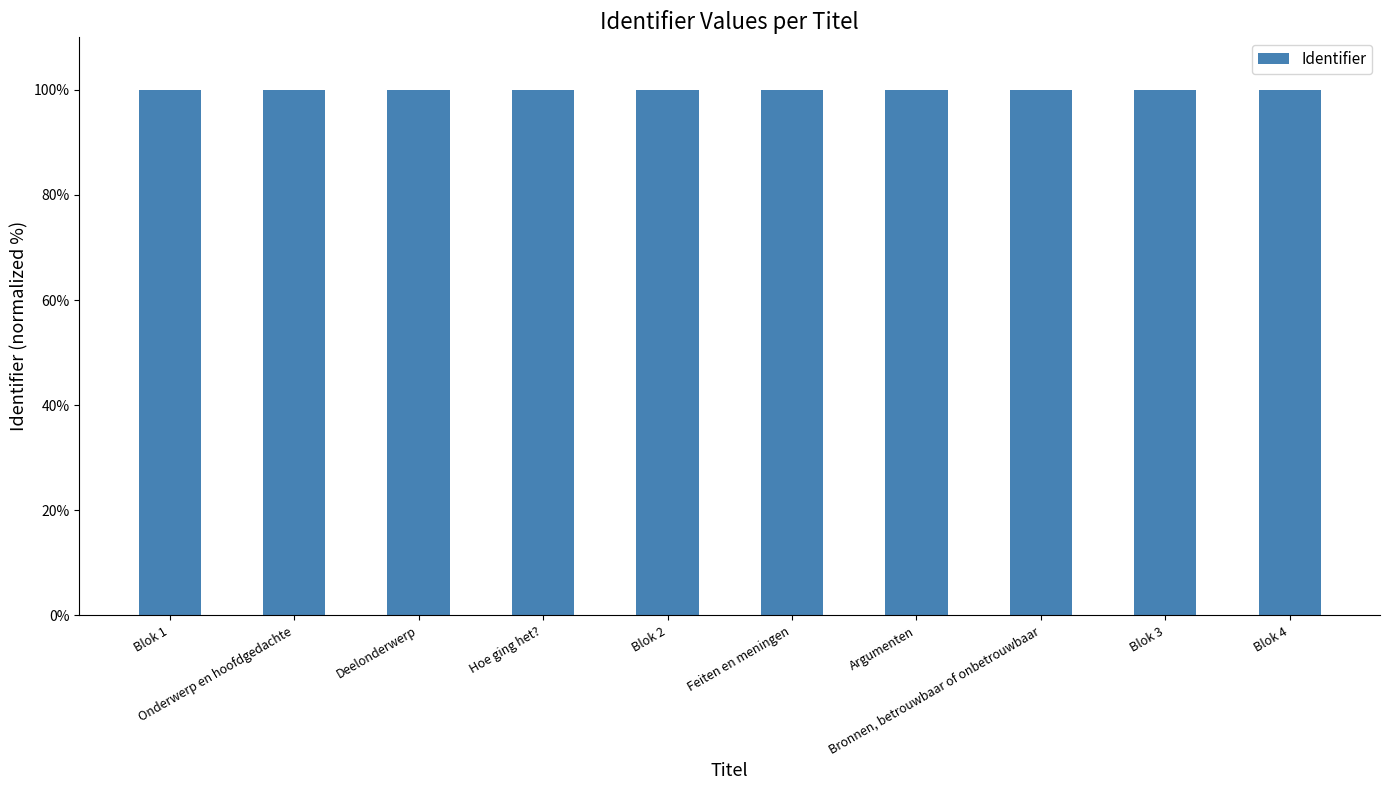

What is the value of the 6th bar from the left?

100.0